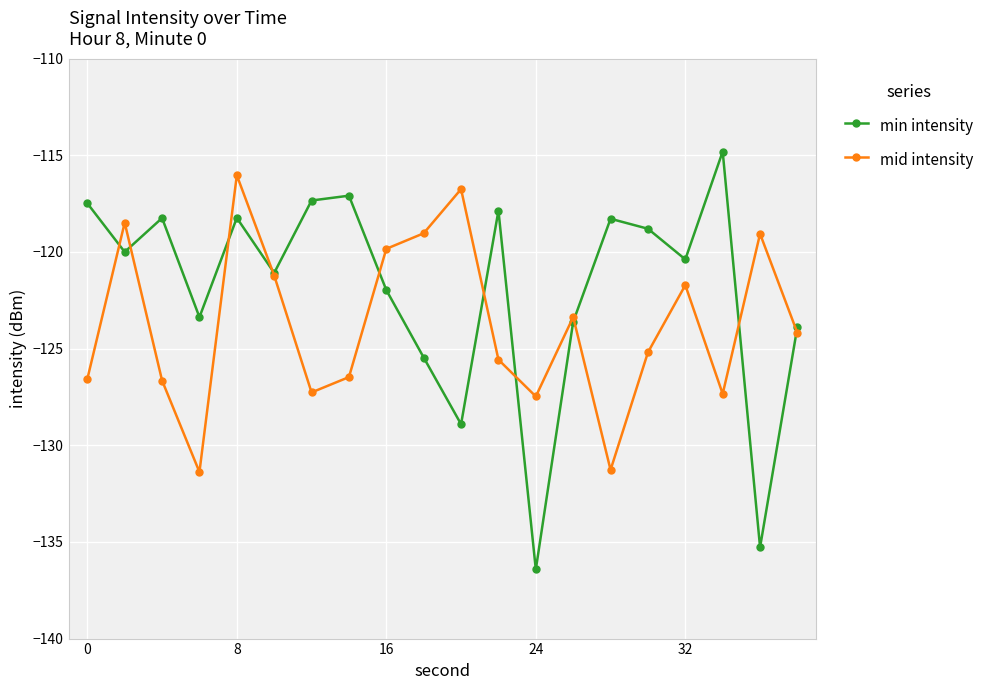

How many values in the mid intensity series are below -124?

11